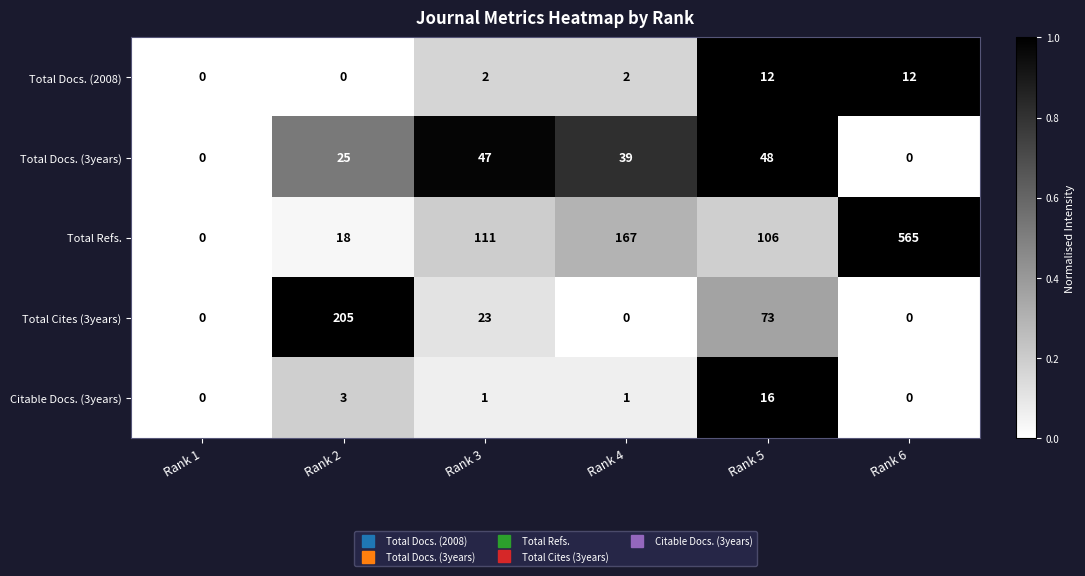

What is the approximate value of Total Cites (3years) at Rank 5, to the nearest 10?

70